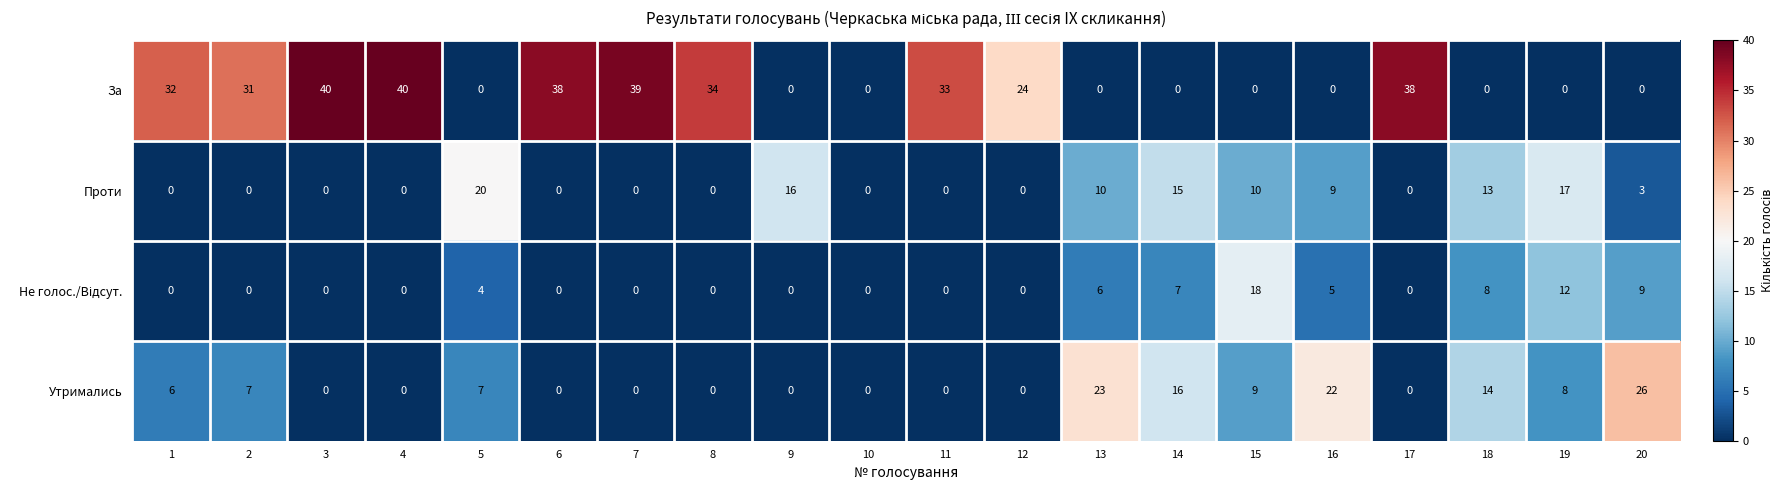

What is the highest value of the За series?

40